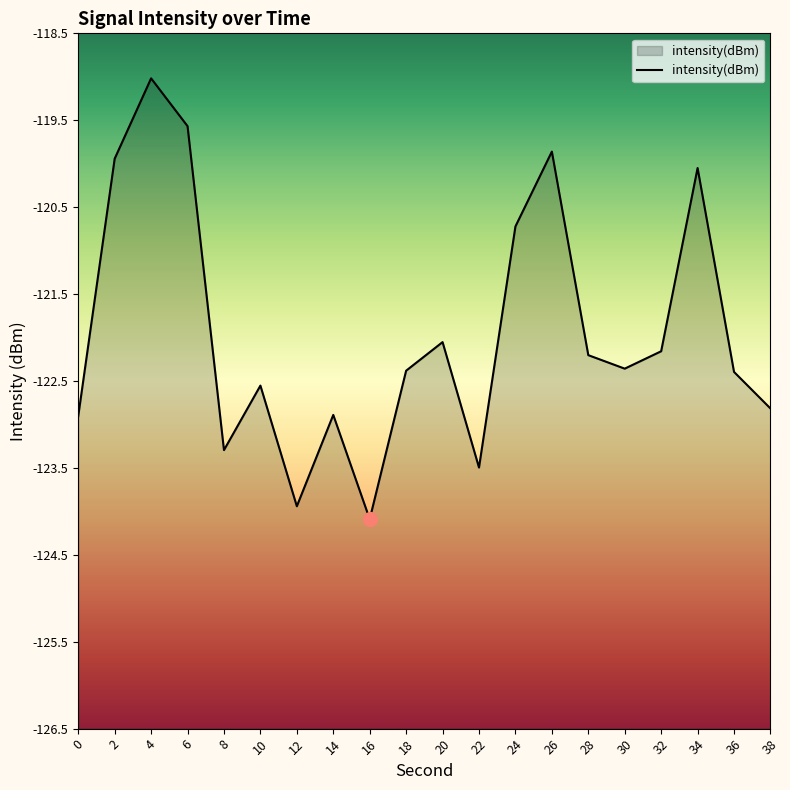

What is the value of the 10th point from the left?

-122.4